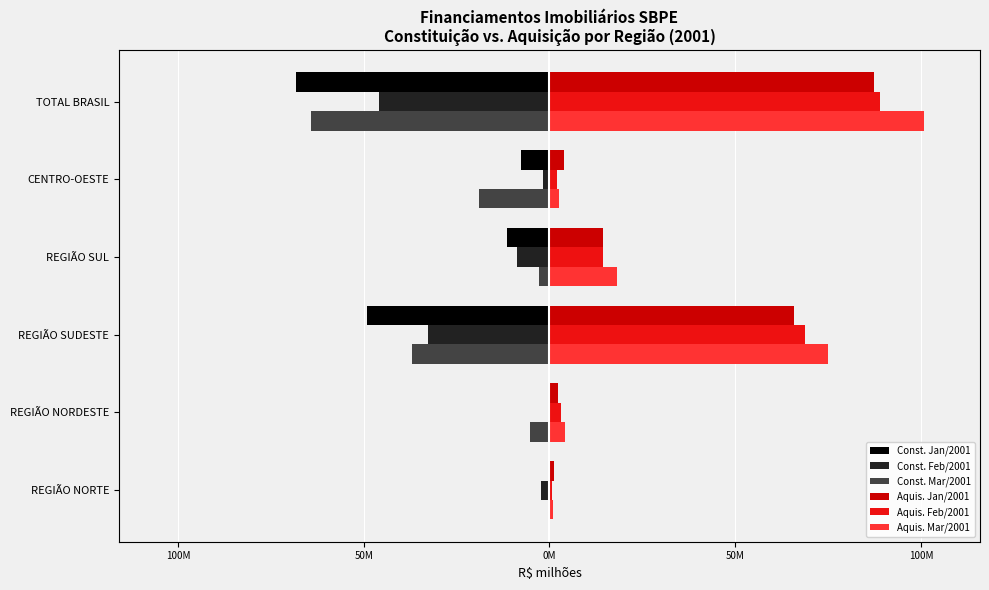

What are all the series names shown in the legend?

Const. Jan/2001, Const. Feb/2001, Const. Mar/2001, Aquis. Jan/2001, Aquis. Feb/2001, Aquis. Mar/2001